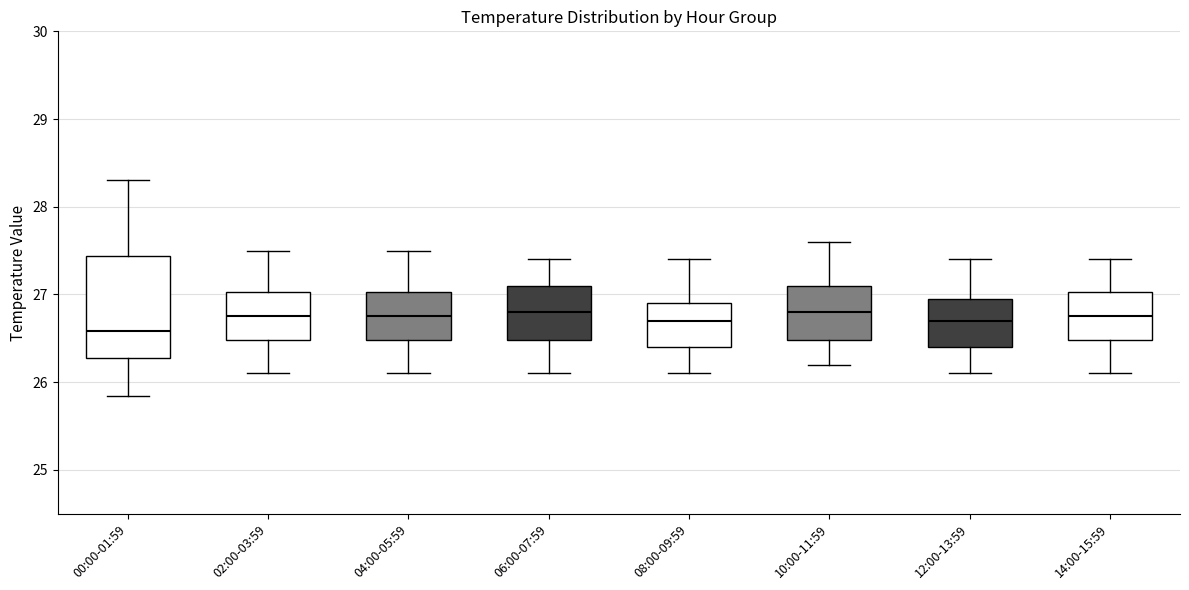

Reading left to right, transcribe this box plot: for each box, give where its median line is, the range the box spans, and where its two whiskers end, as read against the y-axis. The values are not printed on the chart, so give them approximately, as read against the axis.

00:00-01:59: median 26.6, box 26.3 to 27.4, whiskers 25.8 to 28.3
02:00-03:59: median 26.8, box 26.5 to 27.0, whiskers 26.1 to 27.5
04:00-05:59: median 26.8, box 26.5 to 27.0, whiskers 26.1 to 27.5
06:00-07:59: median 26.8, box 26.5 to 27.1, whiskers 26.1 to 27.4
08:00-09:59: median 26.7, box 26.4 to 26.9, whiskers 26.1 to 27.4
10:00-11:59: median 26.8, box 26.5 to 27.1, whiskers 26.2 to 27.6
12:00-13:59: median 26.7, box 26.4 to 27.0, whiskers 26.1 to 27.4
14:00-15:59: median 26.8, box 26.5 to 27.0, whiskers 26.1 to 27.4